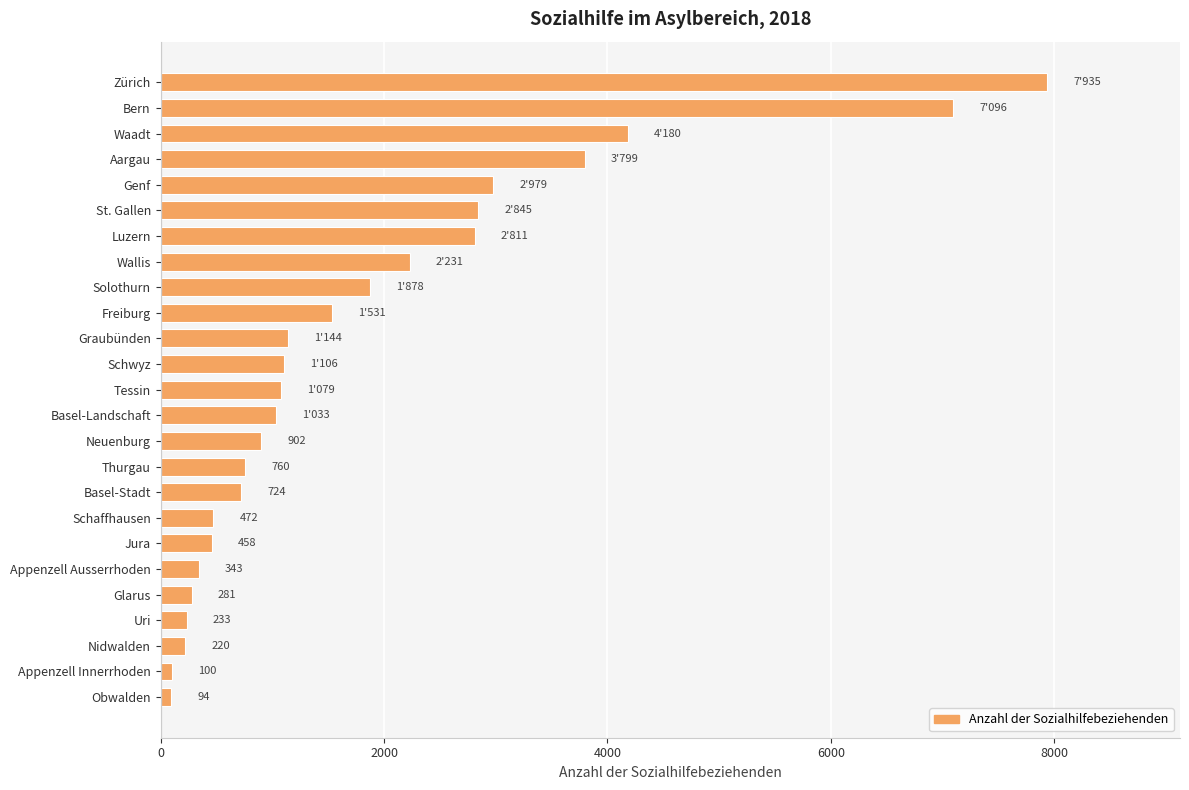

What is the change in value from Glarus to Basel-Stadt?

+443